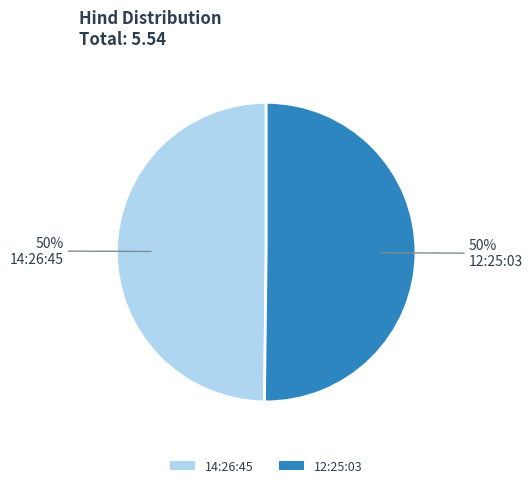

Approximately how many times larger is the value at 12:25:03 compared to 14:26:45?

1.0